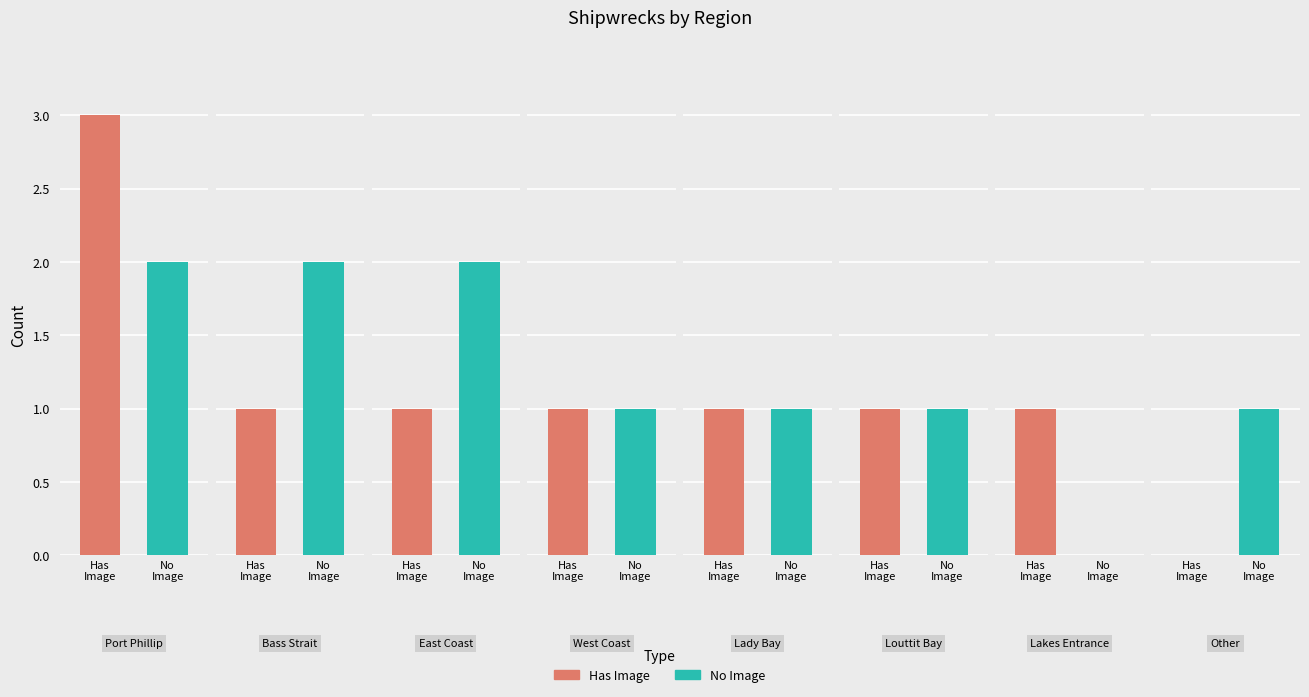

True or false: No Image has a value of 3 at 2.

False